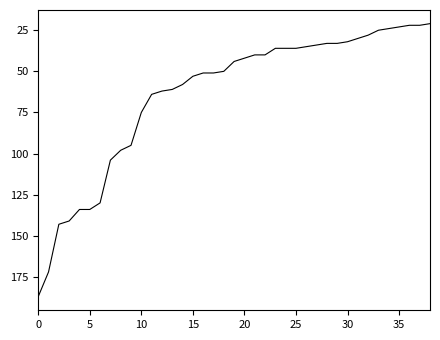

What is the smallest value displayed?

21